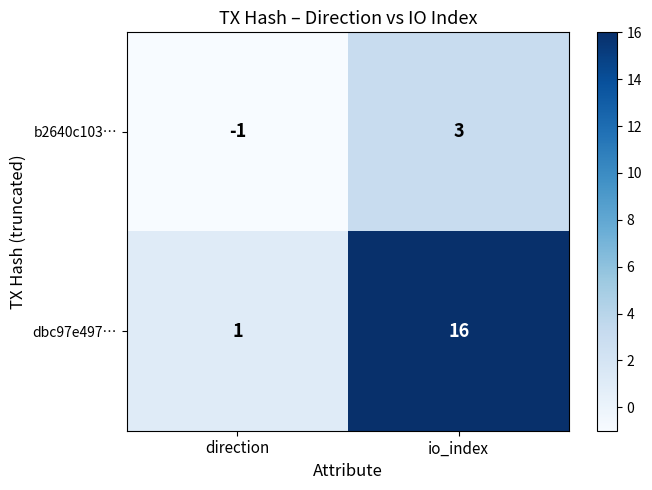

What is the approximate value of dbc97e497… at io_index, to the nearest 5?

15